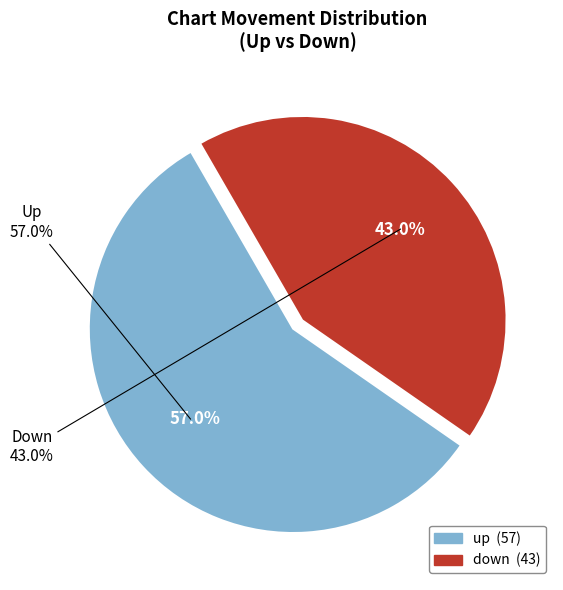

How many segments does this pie chart have?

2